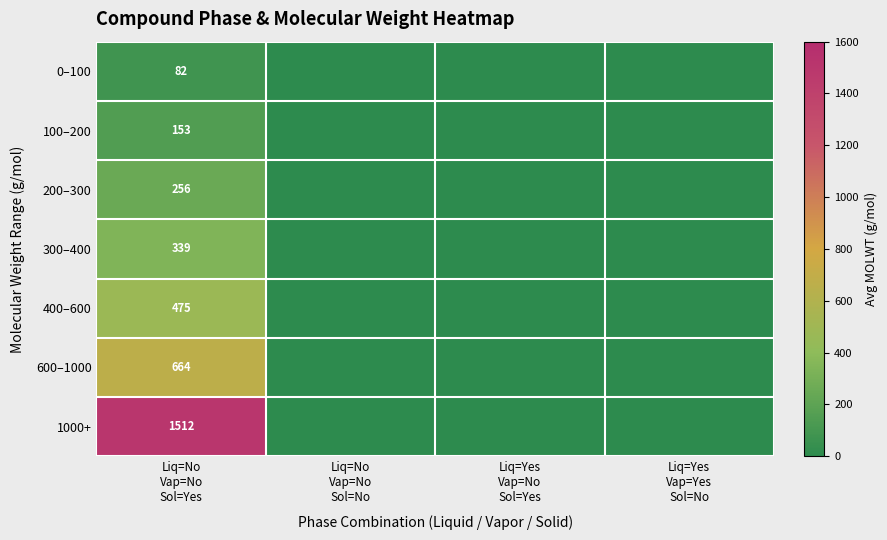

Which series has the largest total across all categories?

1000+